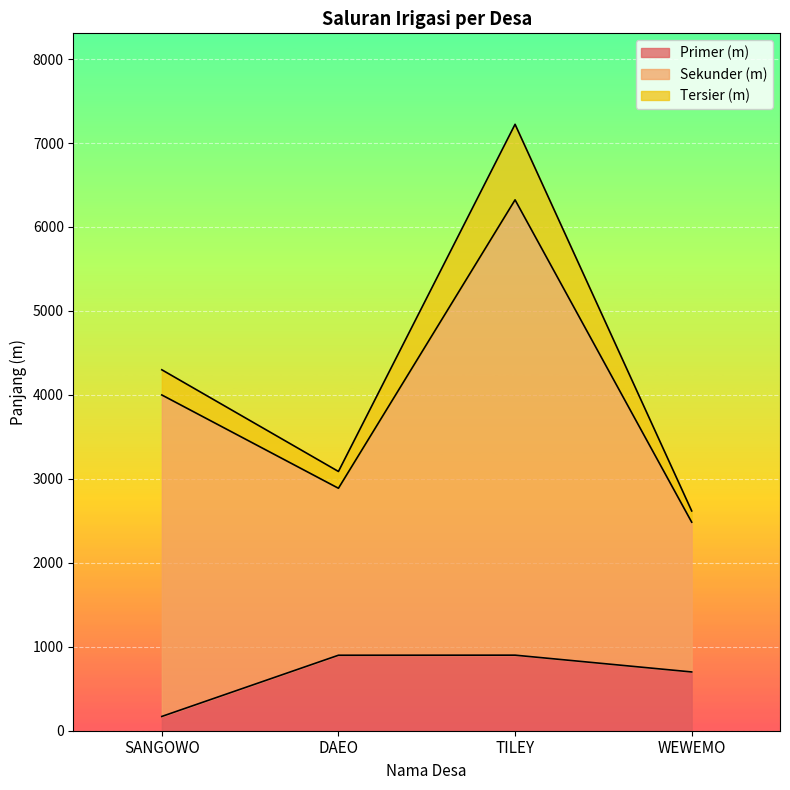

What is the spread (max minus min) of values at WEWEMO?

1918.0